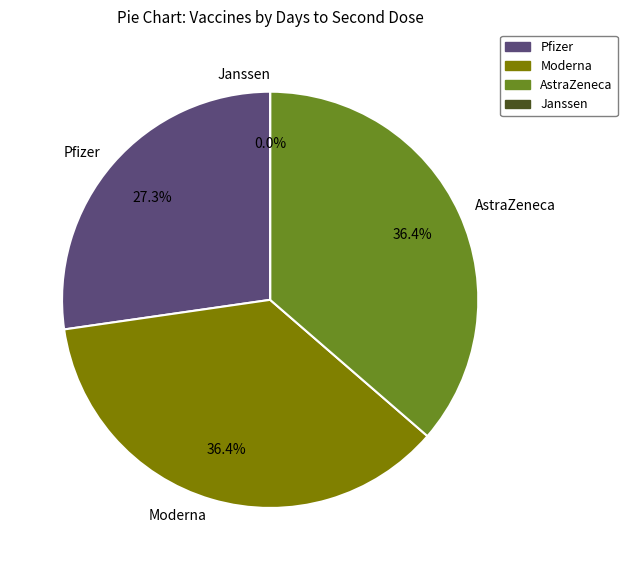

What is the largest slice in the pie chart?

Moderna